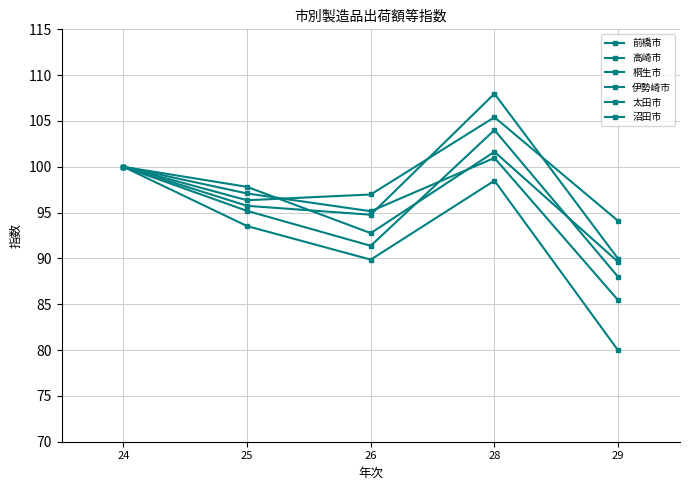

List the labels in order of 桐生市 value, largest first.

24, 28, 25, 26, 29